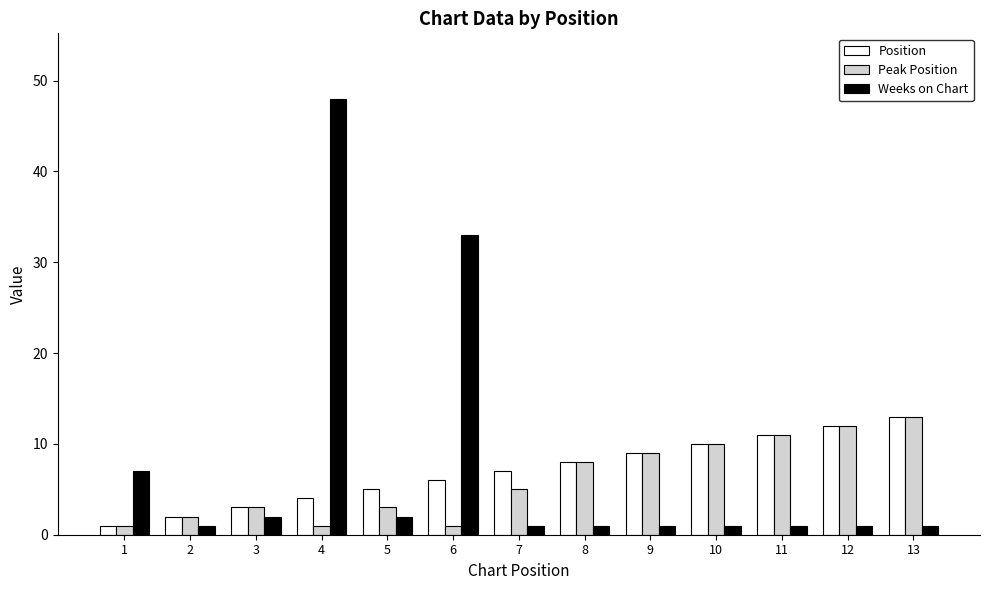

At which category is the sum across all series the highest?

4